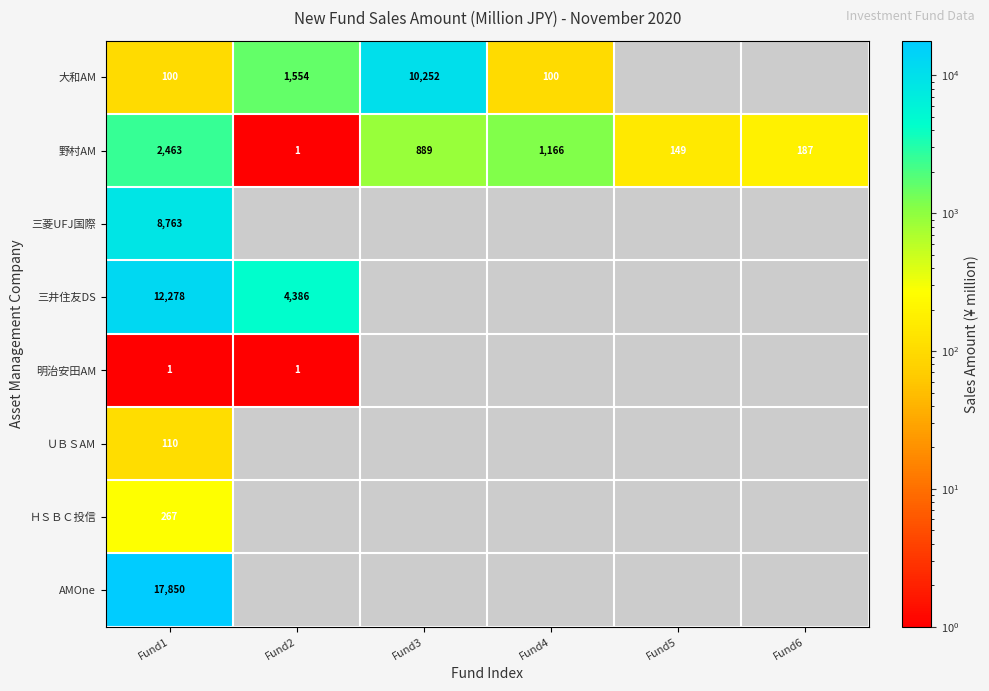

What value does the 野村AM series have at Fund5, to the nearest 100?

100